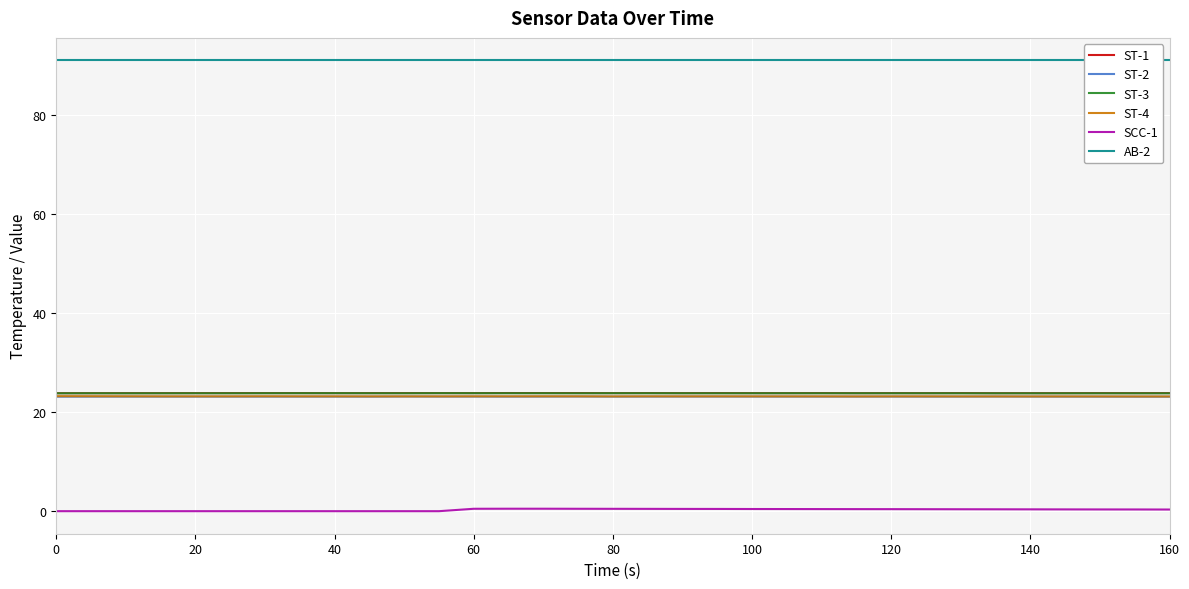

True or false: ST-1 and ST-2 intersect in this chart.

False